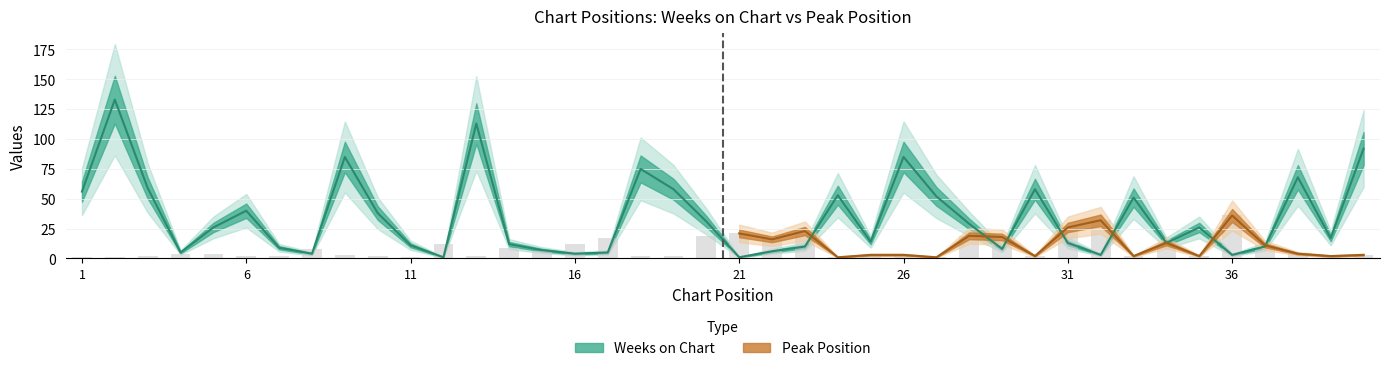

Reading left to right, extract all data points from this chart.

Weeks on Chart: 1=56	2=133	3=59	4=5	5=26	6=40	7=9	8=4	9=85	10=38	11=11	12=1	13=113	14=12	15=7	16=4	17=5	18=75	19=58	20=31	21=1	22=6	23=10	24=53	25=14	26=85	27=52	28=29	29=8	30=58	31=13	32=3	33=51	34=13	35=26	36=3	37=10	38=68	39=17	40=92
Peak Position: 1=1	2=1	3=2	4=4	5=4	6=2	7=2	8=8	9=3	10=2	11=1	12=12	13=2	14=9	15=6	16=12	17=17	18=2	19=2	20=19	21=21	22=16	23=23	24=1	25=3	26=3	27=1	28=19	29=18	30=2	31=26	32=32	33=2	34=13	35=2	36=36	37=11	38=4	39=2	40=3